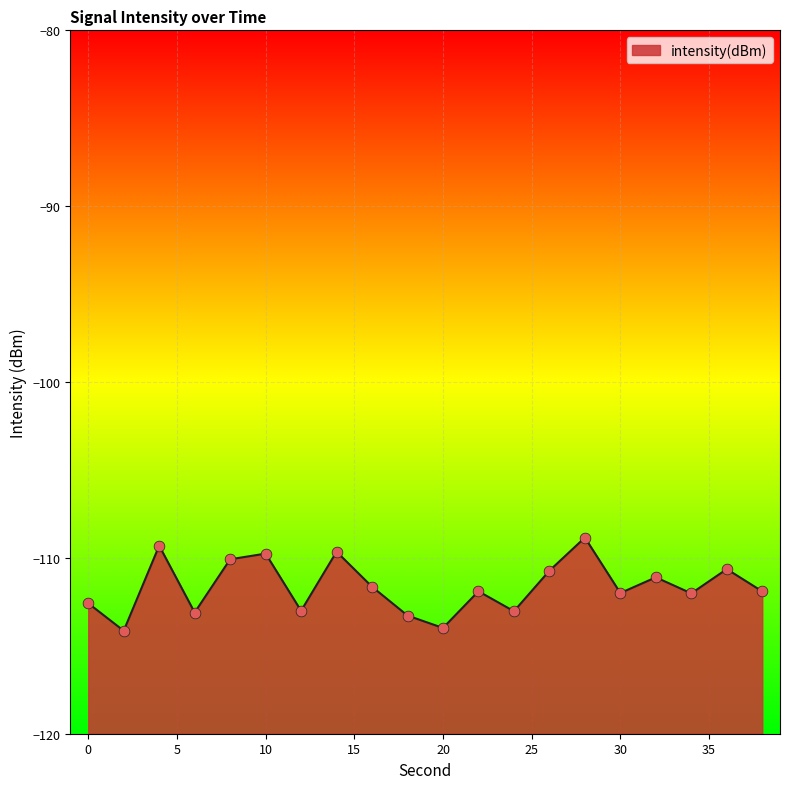

What is the change in value from 24 to 26?

+2.3